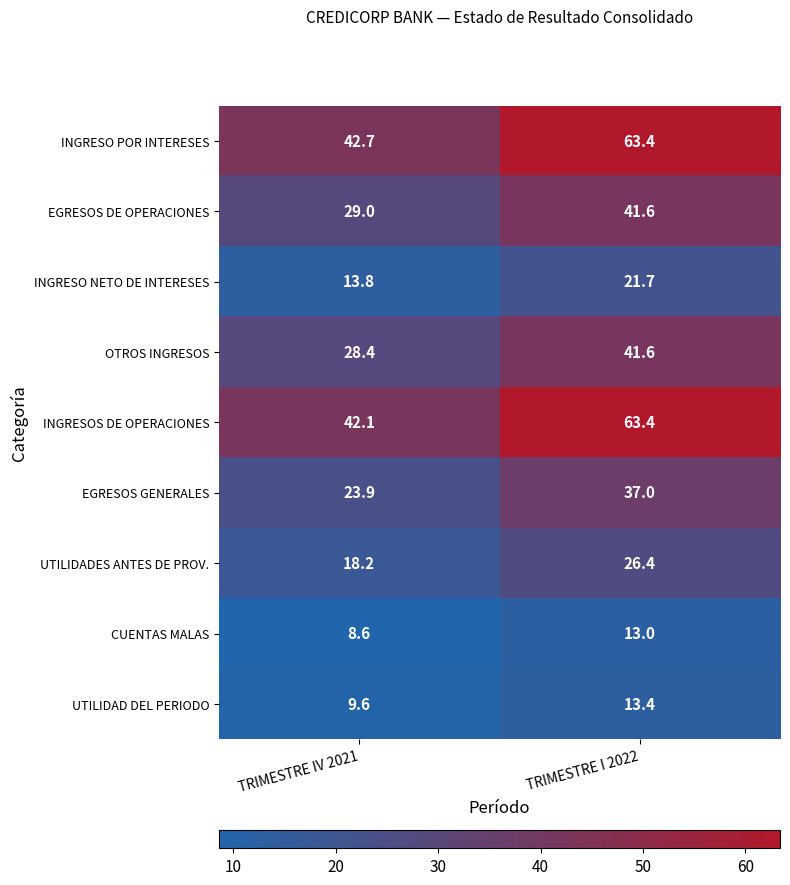

What is the total value across all series at TRIMESTRE IV 2021?

216.3